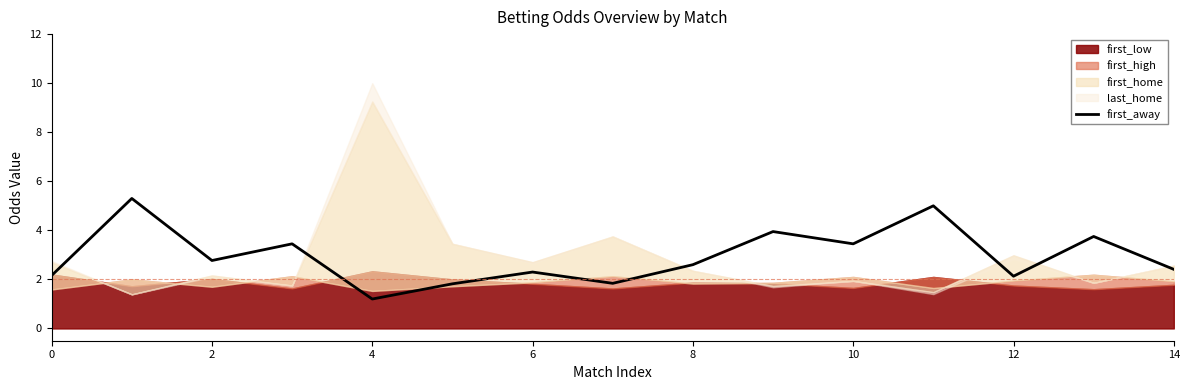

What is the label of the 13th point from the left?

12